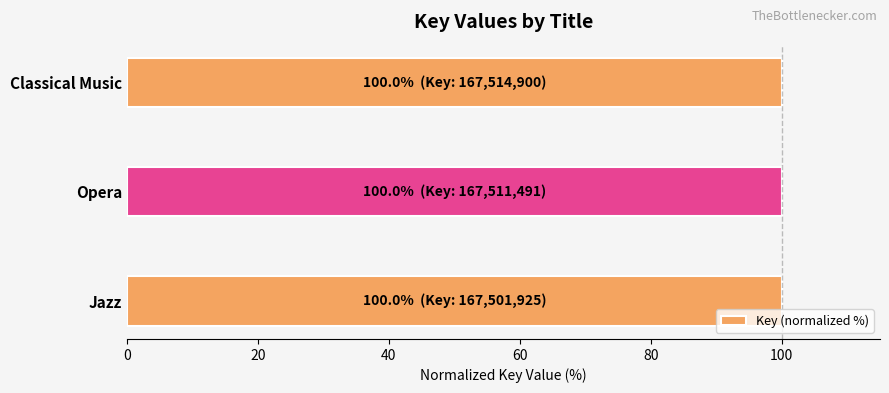

What is the smallest value displayed?

100.0